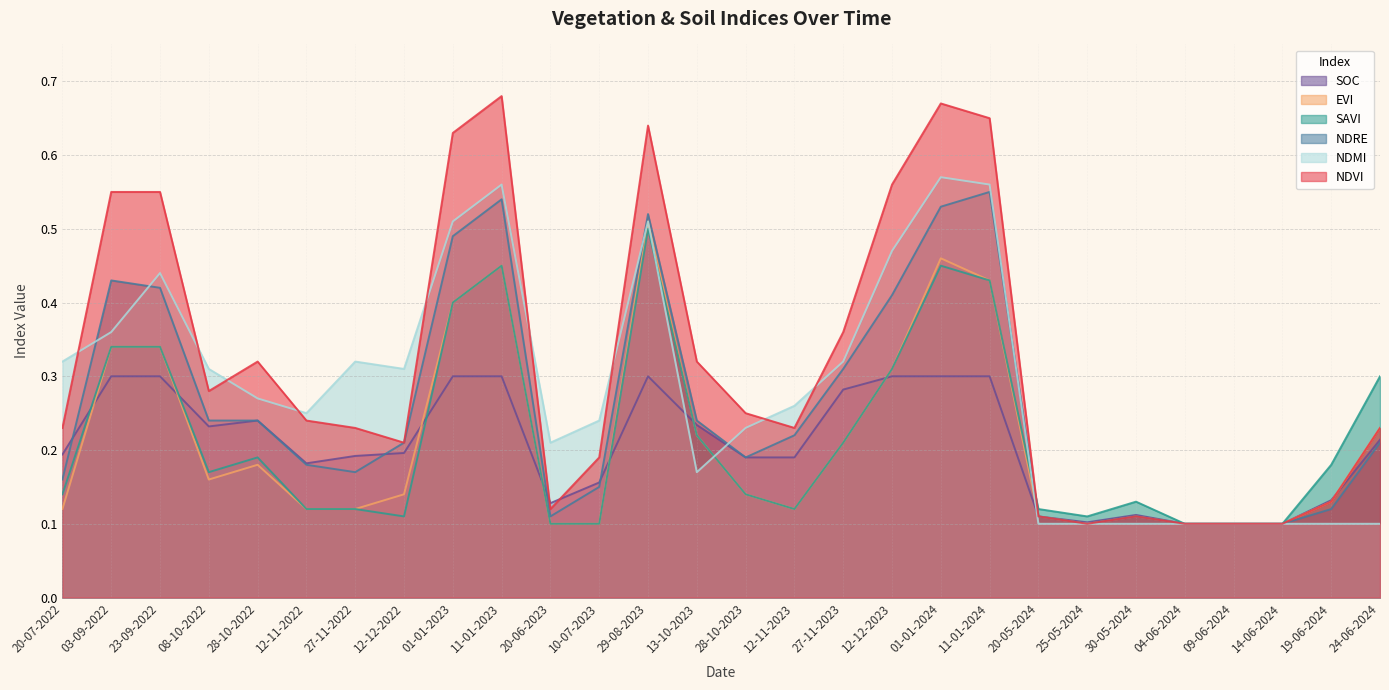

At which category does savi reach its first local valley?

08-10-2022